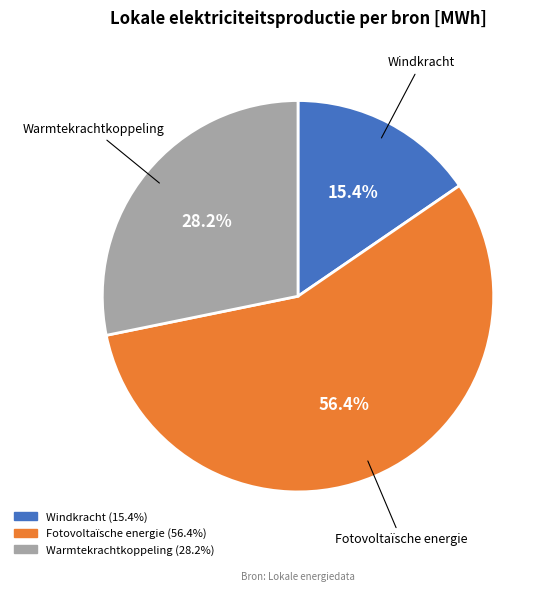

The Fotovoltaïsche energie slice represents 56% of the pie. True or false?

True